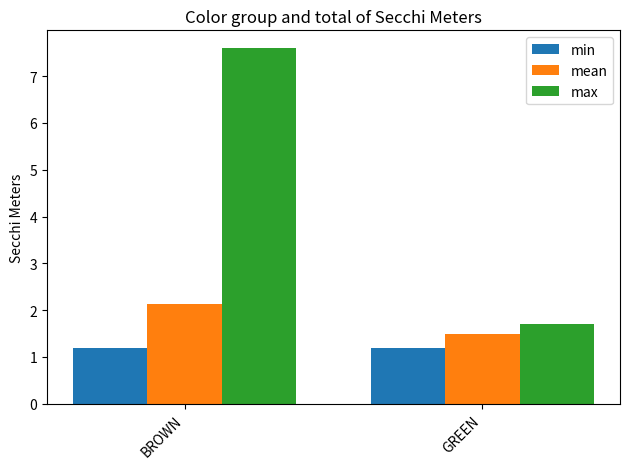

Is it true that mean equals 0.6 at GREEN?

False